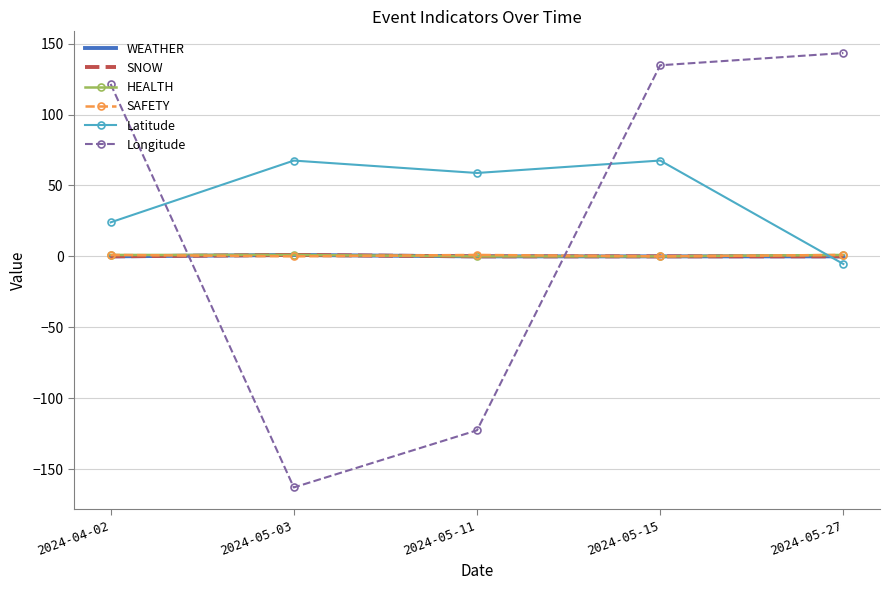

The value of SAFETY at 2024-05-15 is 0.0. True or false?

True